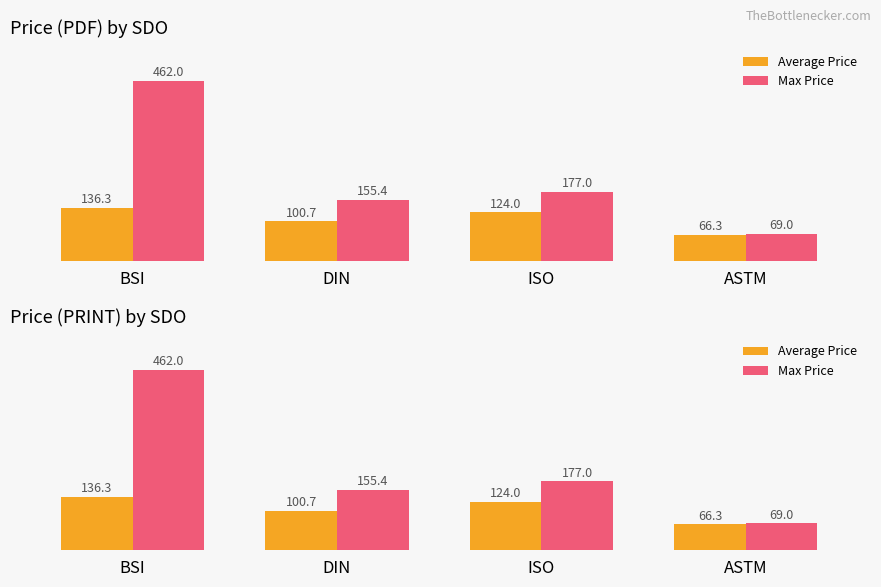

Where does the Max Price series first go above 177?

BSI